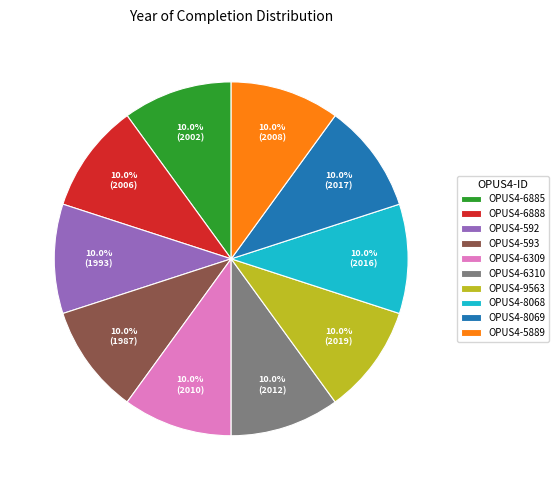

What percentage is NOT represented by OPUS4-593?

90.1%